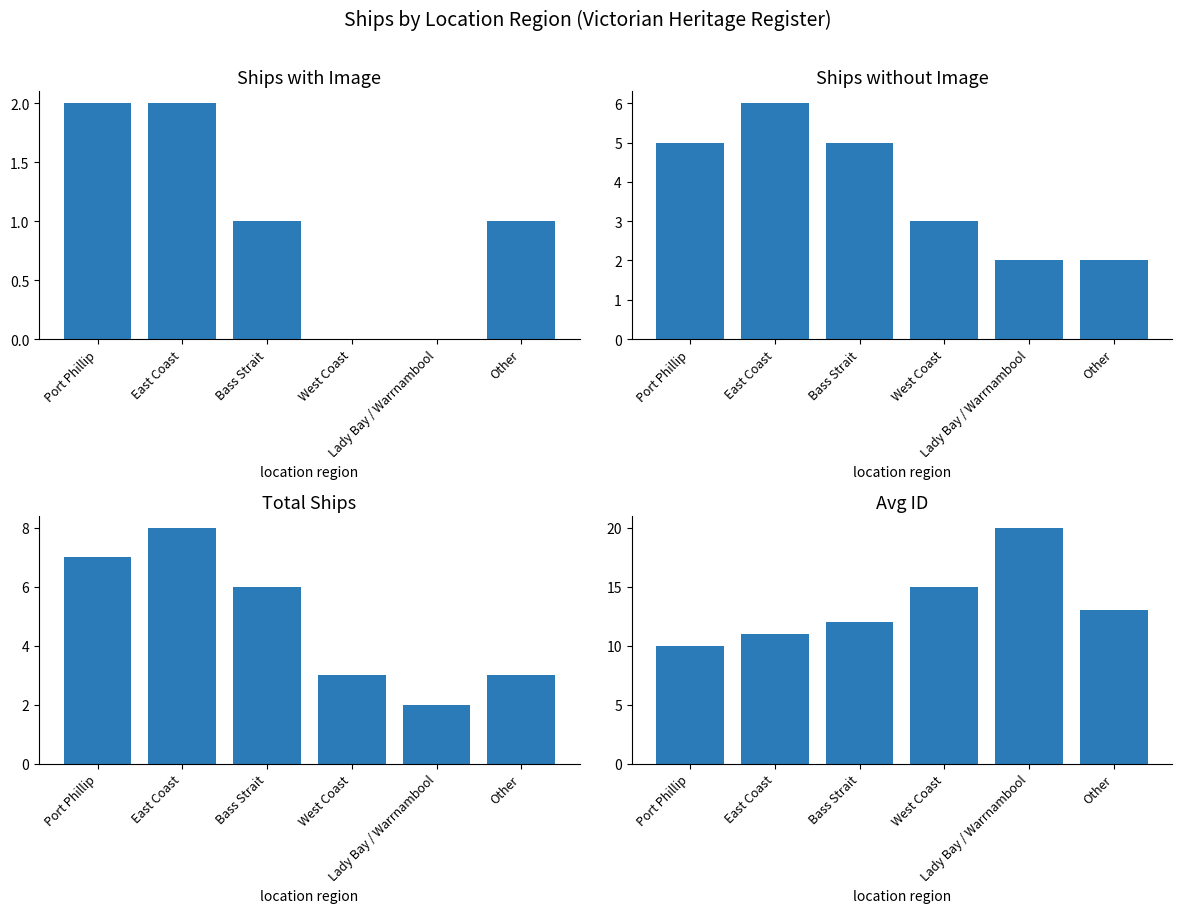

The Total Ships series shows 7 at Port Phillip. True or false?

True